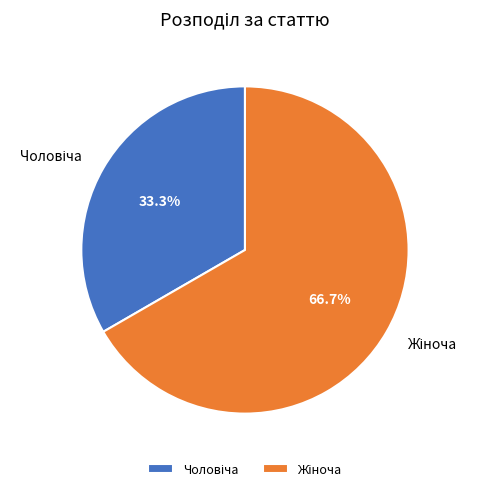

To the nearest percent, what is the average slice percentage?

50%